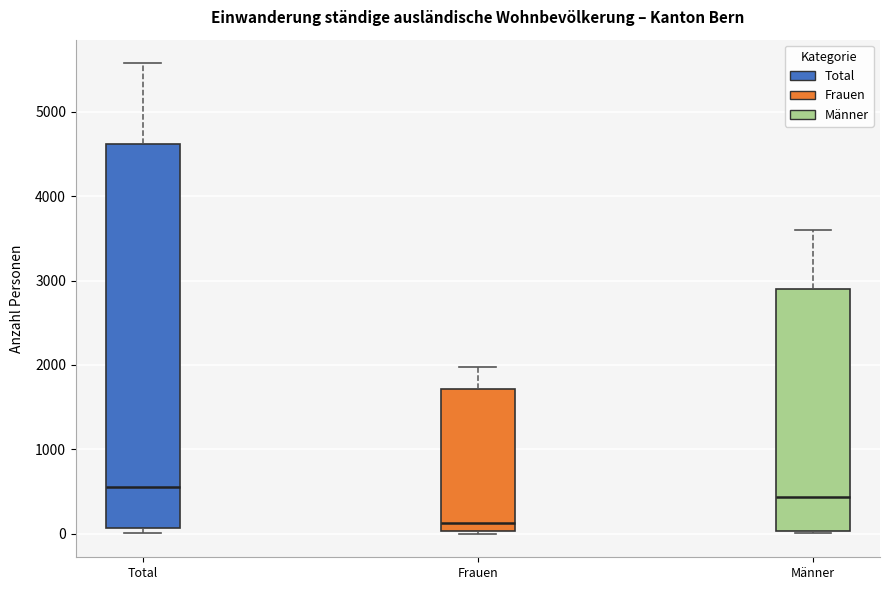

Where does the upper whisker of the box for Männer end on the y-axis? The values are not printed on the chart, so give them approximately, as read against the axis.

3600